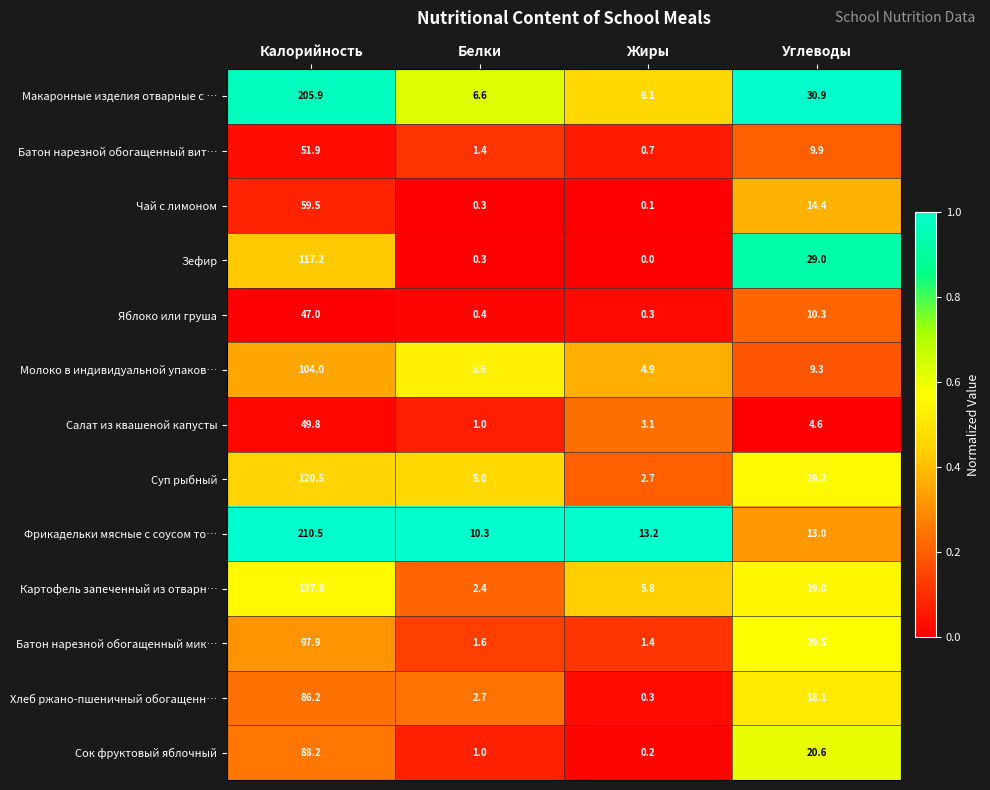

Count the number of data series in this chart.

13